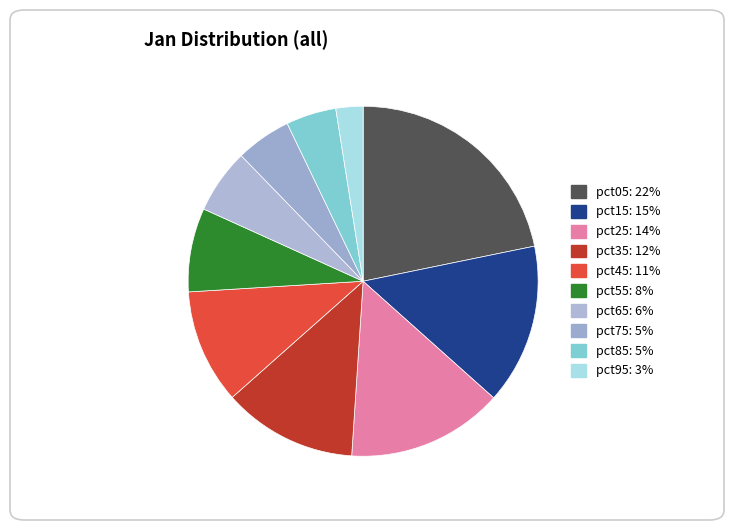

Is pct75 the majority of the pie?

No